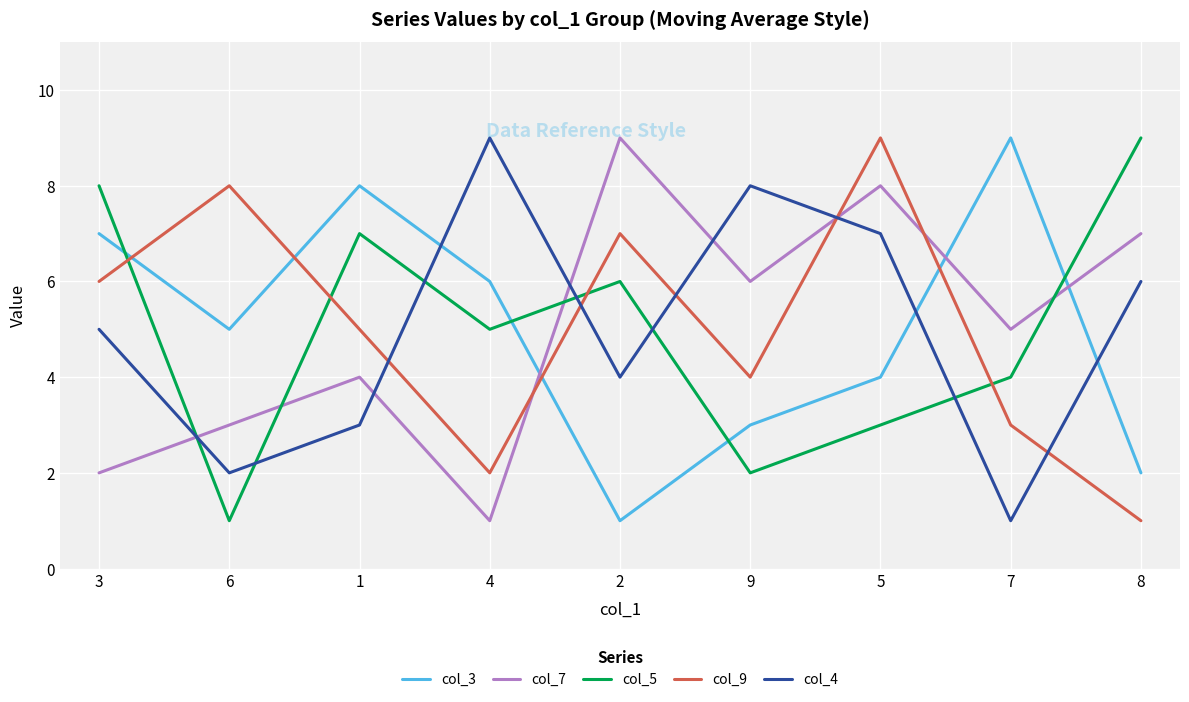

After their last crossing, which series has the higher values: col_9 or col_5?

col_5